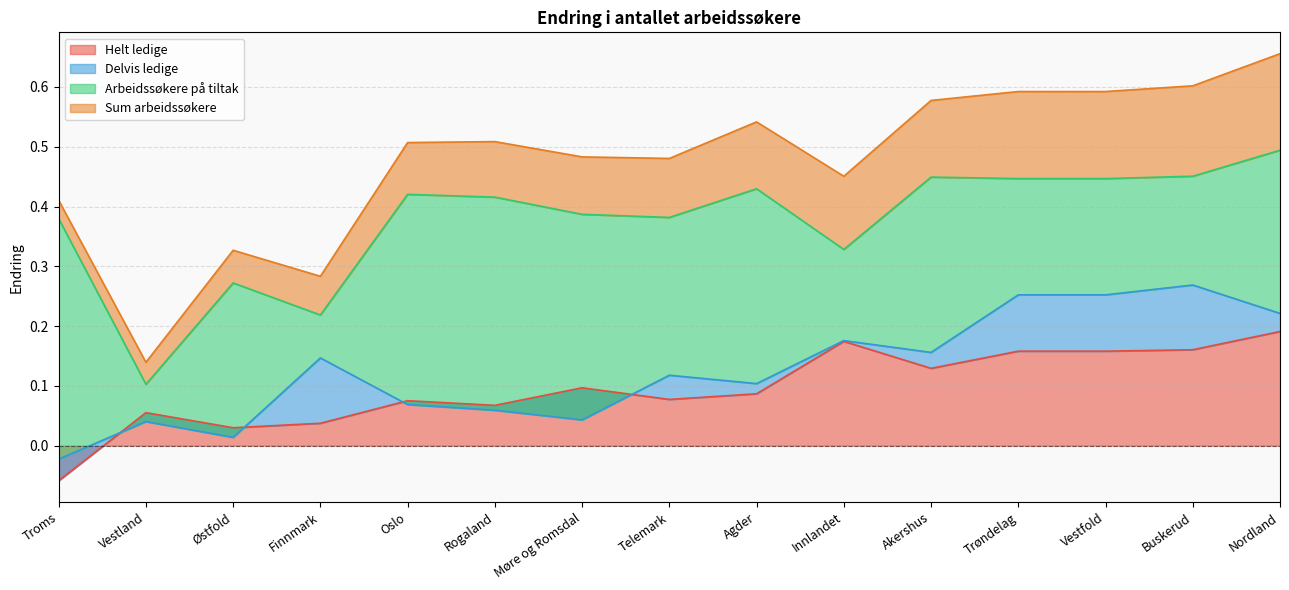

In Helt ledige, how many points are lower than both neighbors (excluding endpoints)?

4